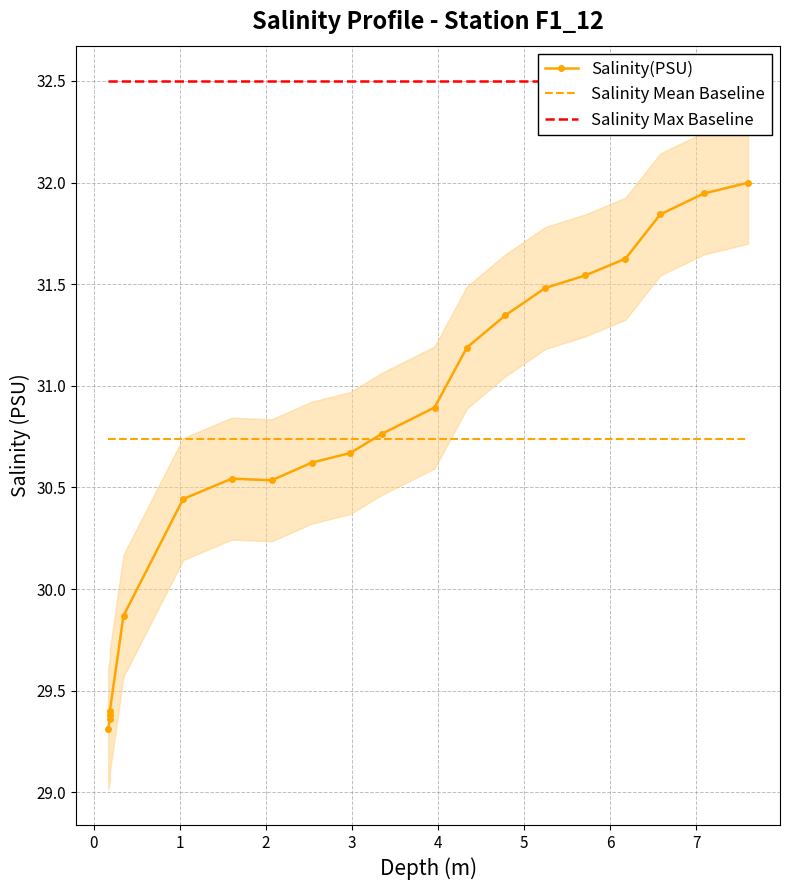

Is the value of Salinity Mean Baseline at 19 greater than the value of Salinity Max Baseline at 1?

No